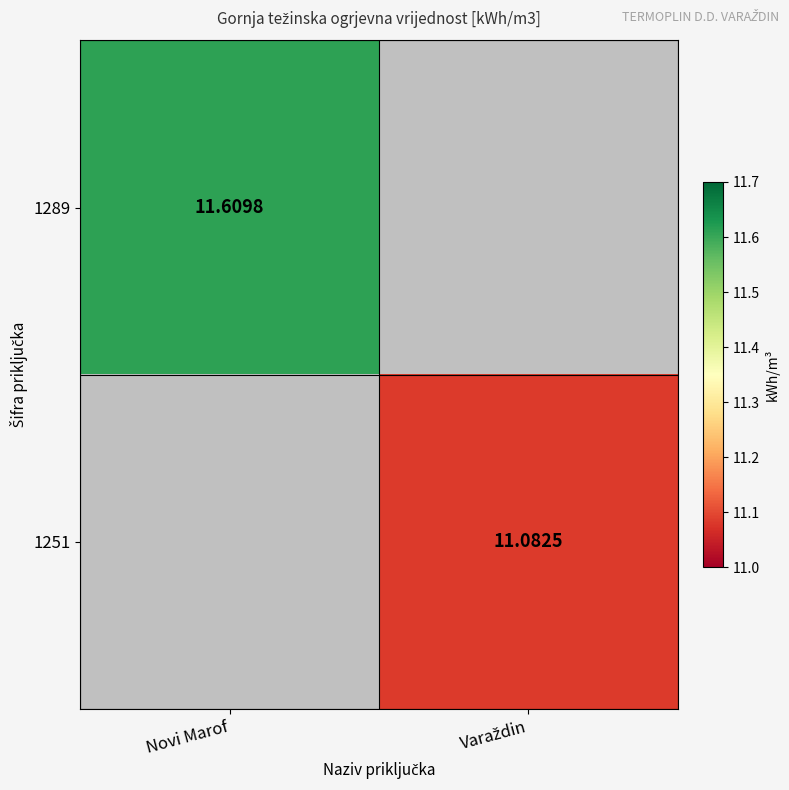

Where does the 1251 series first go above 11?

Varaždin